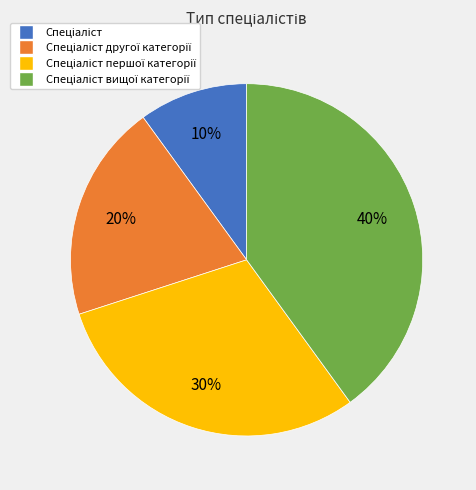

Does any single category account for the majority?

No